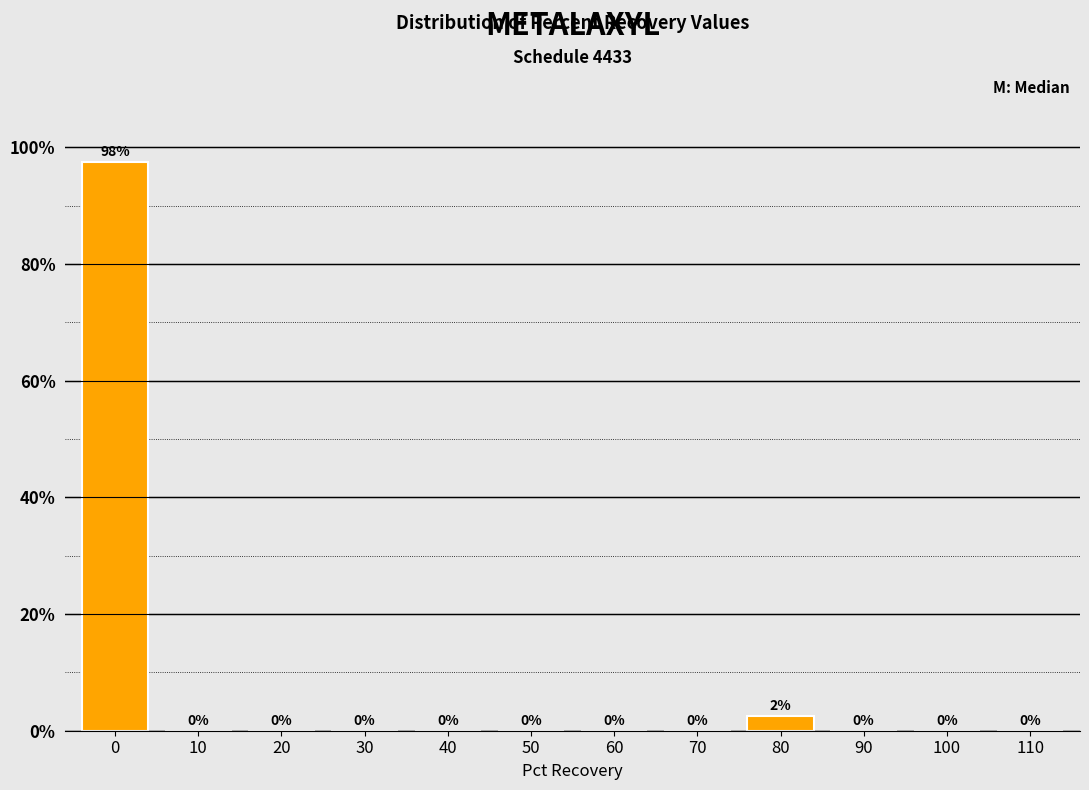

What is the sum of all values?

100.0